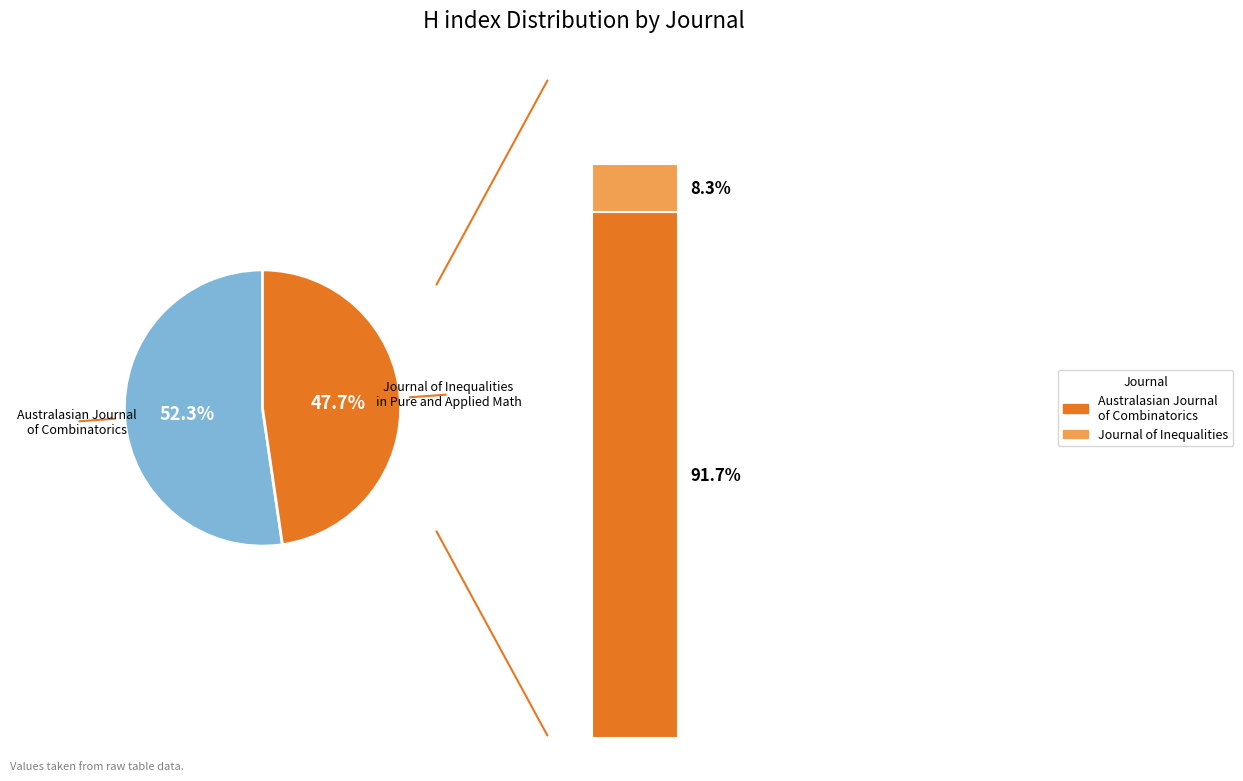

Count the number of slices in the pie.

2